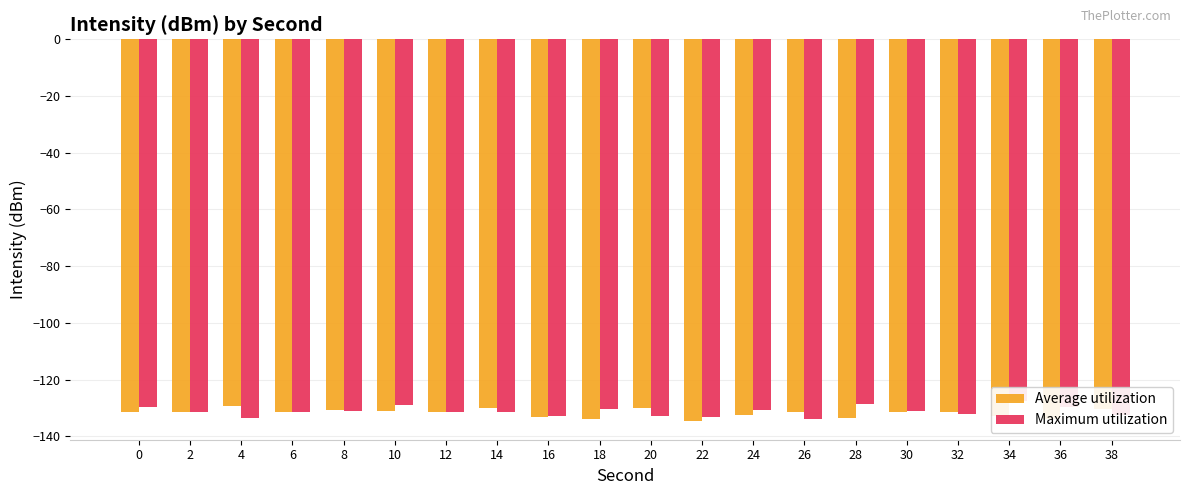

List the labels in order of Maximum utilization value, largest first.

34, 28, 10, 0, 36, 18, 24, 30, 8, 2, 12, 14, 6, 32, 38, 20, 16, 22, 4, 26